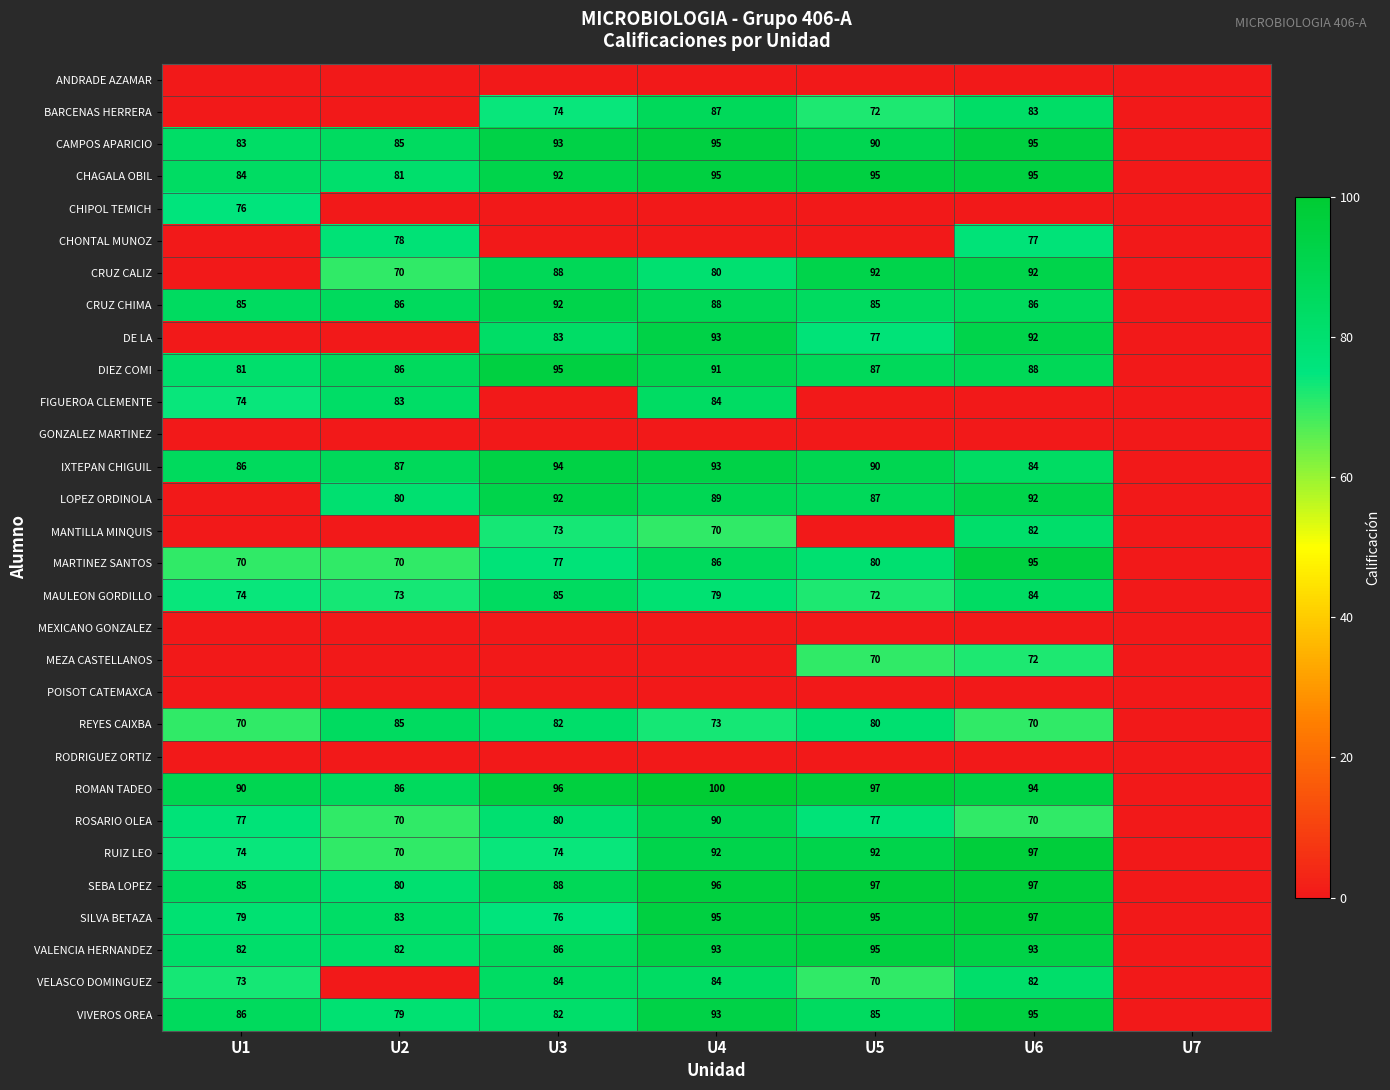

What is the difference between the VIVEROS OREA values at U6 and U2?

16